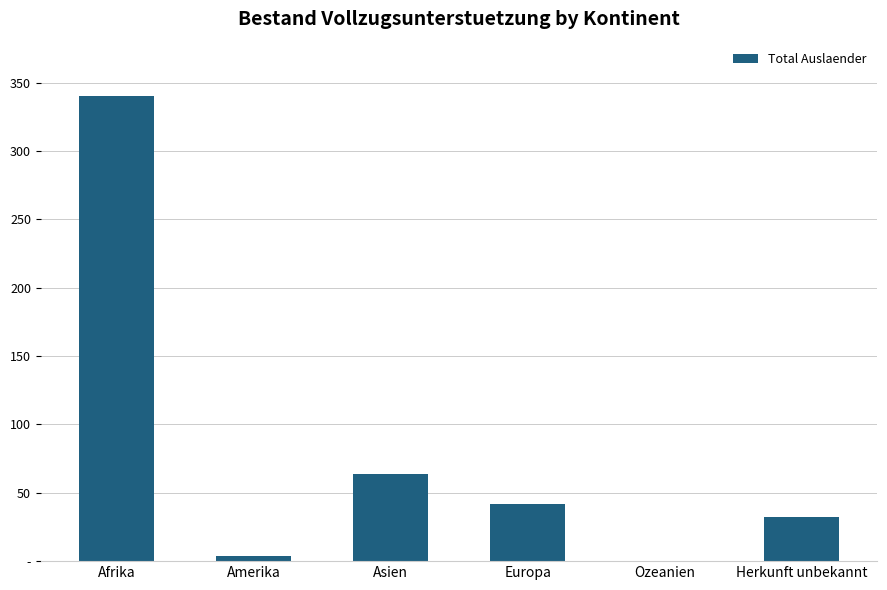

Are the bars horizontal?

No